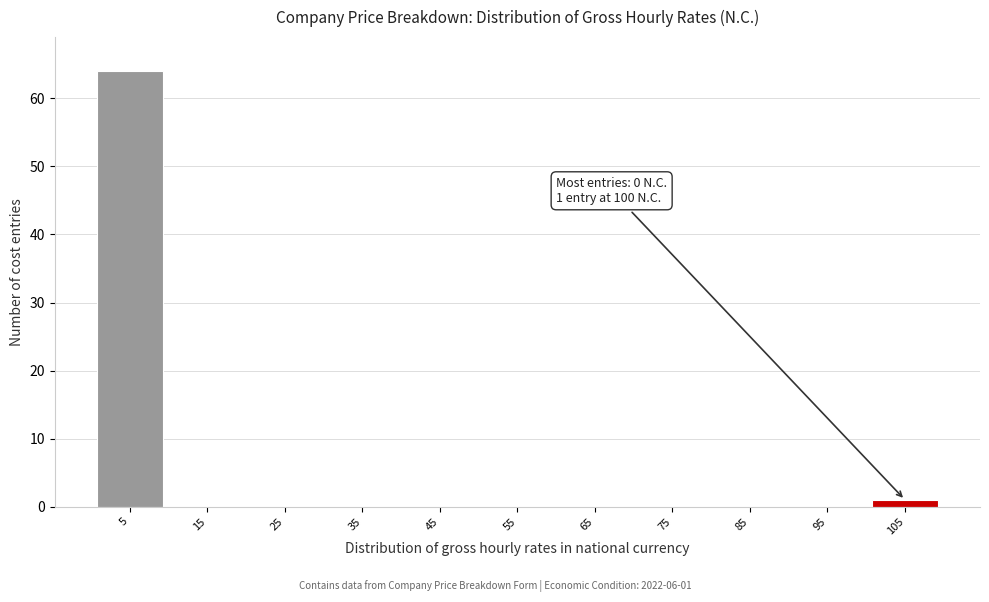

Over which range of the x-axis is the bar tallest?

0 to 10